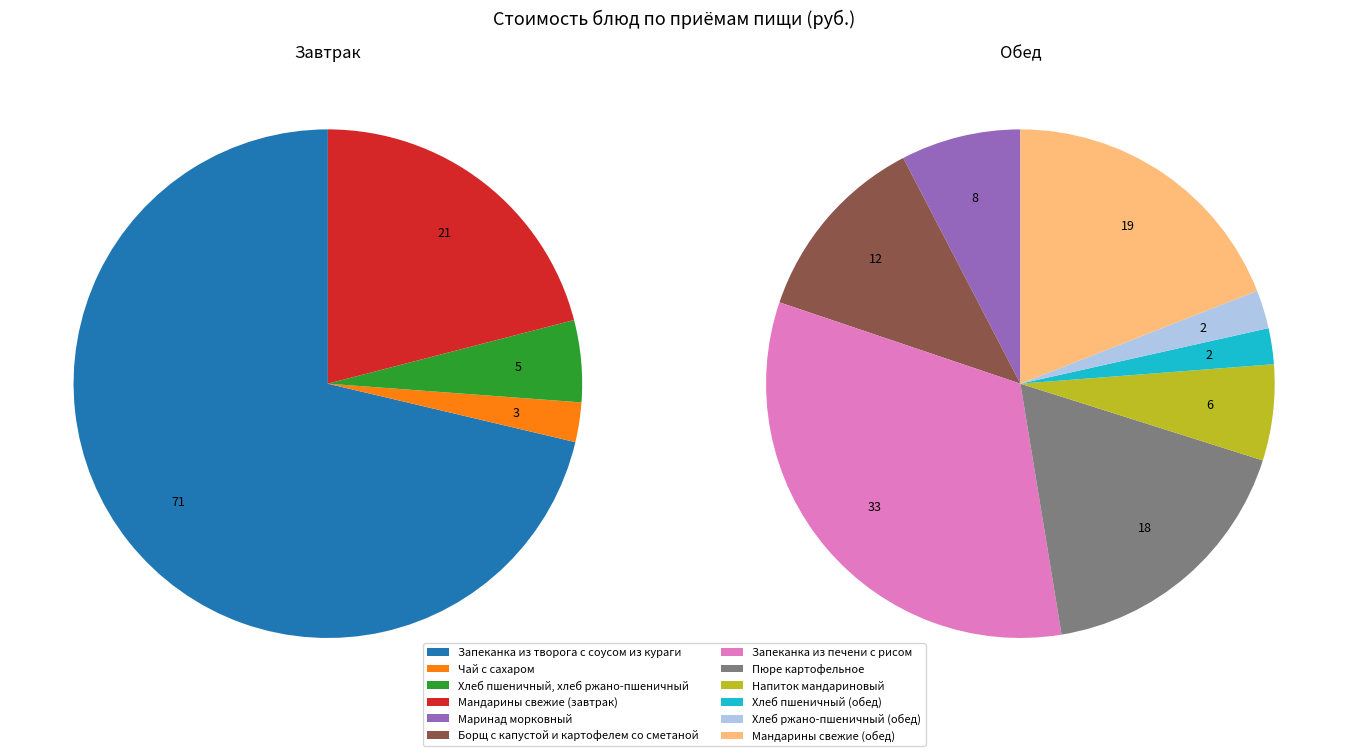

How many slices are in this pie chart?

12